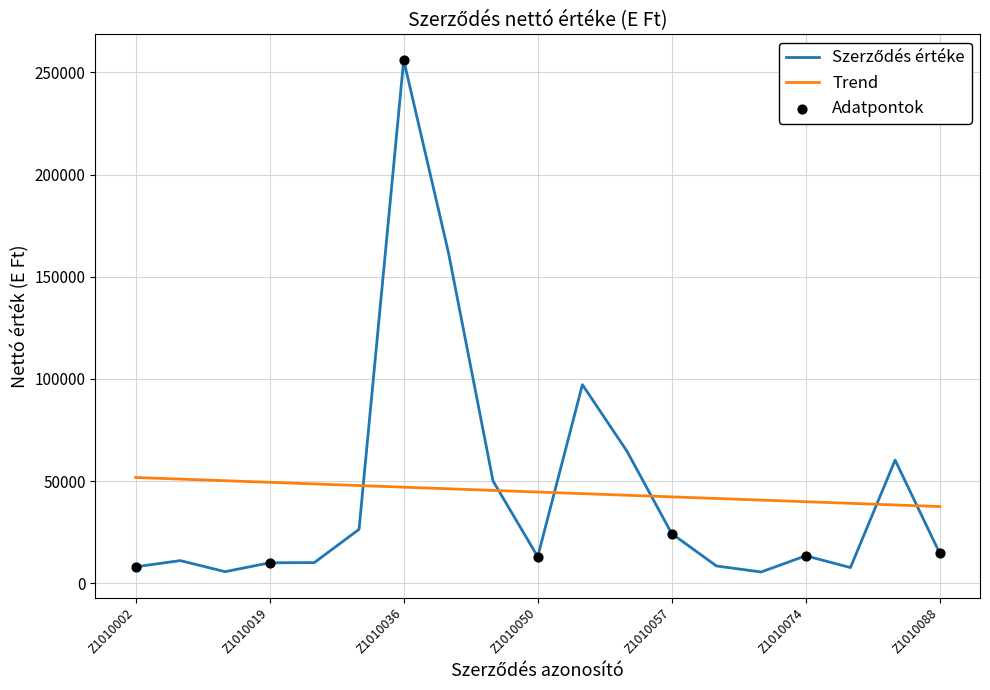

What is the maximum value for Trend?

51759.1